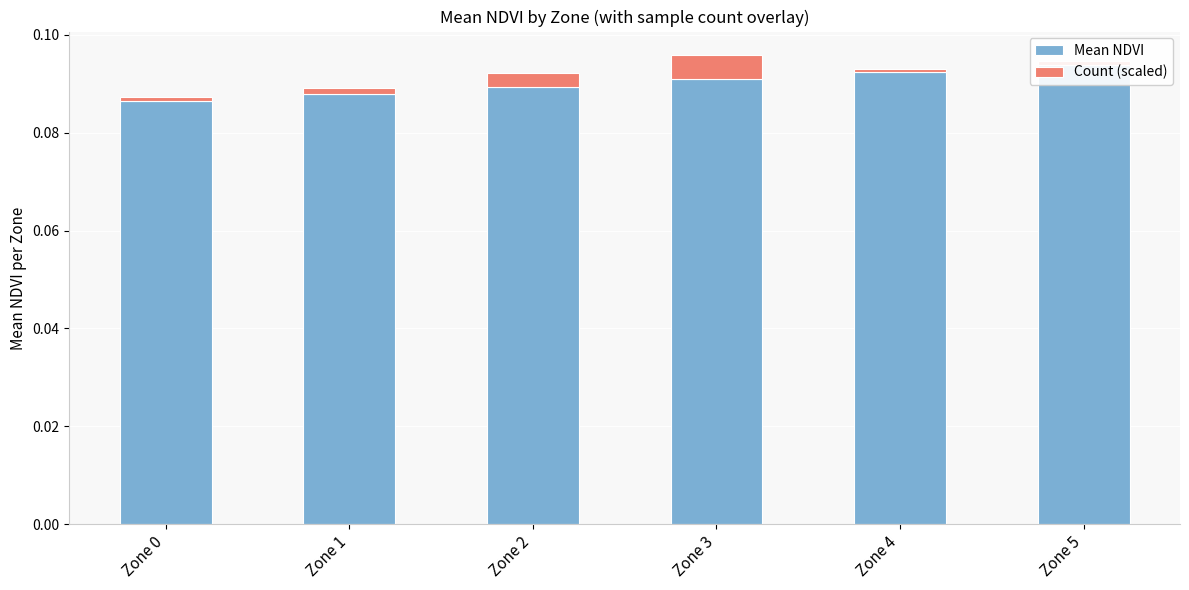

Which series has the largest range (max minus min)?

Mean NDVI